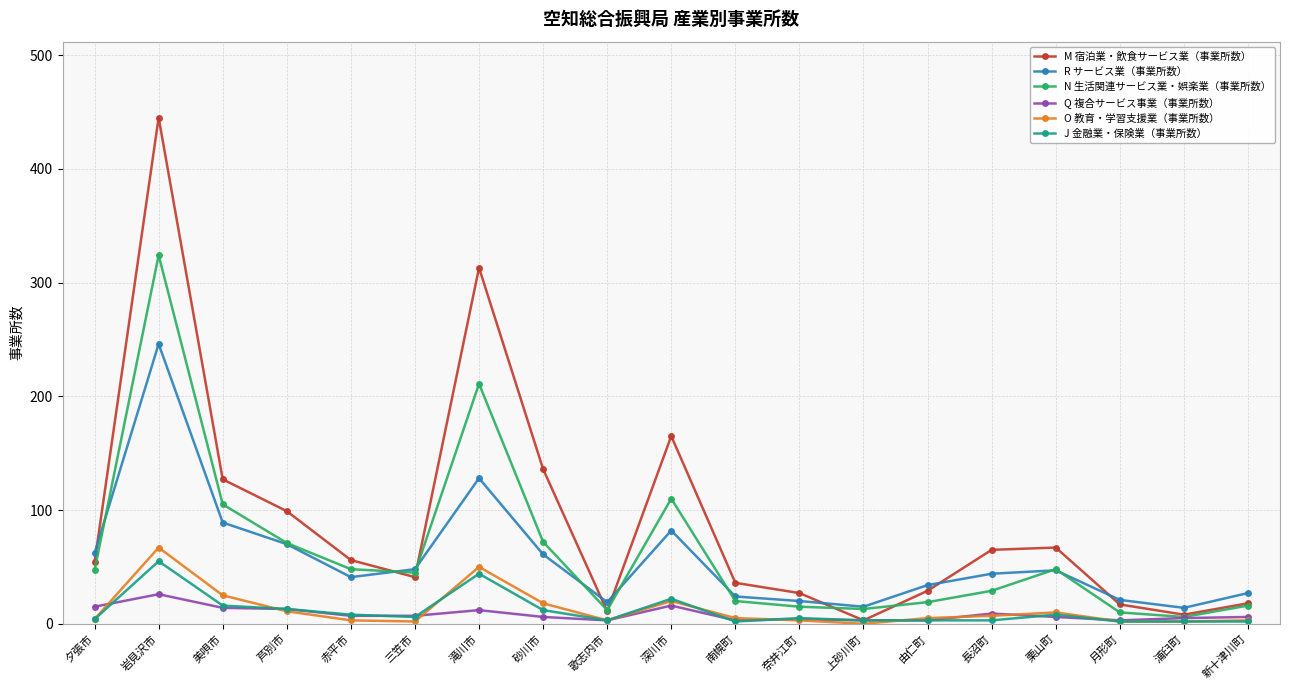

What is the total value across all series at 深川市?

415